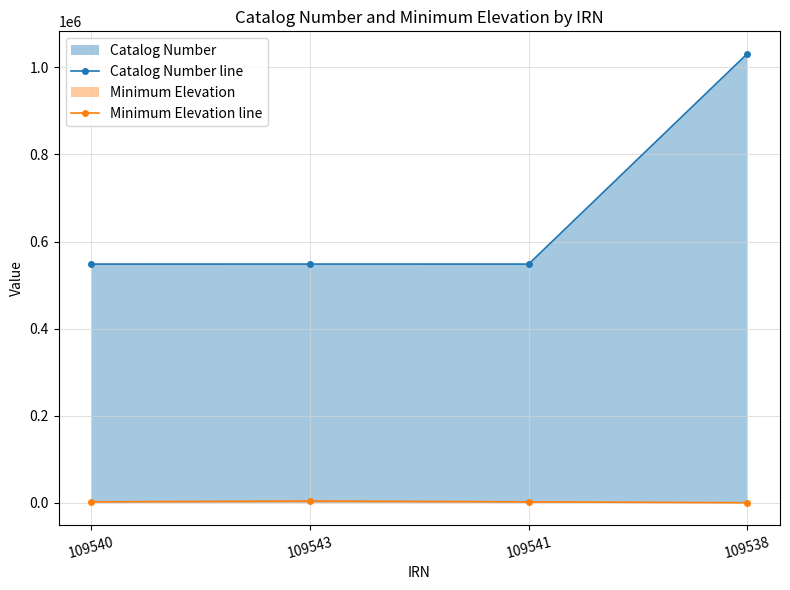

How many data points in Catalog Number line are above 548246?

1